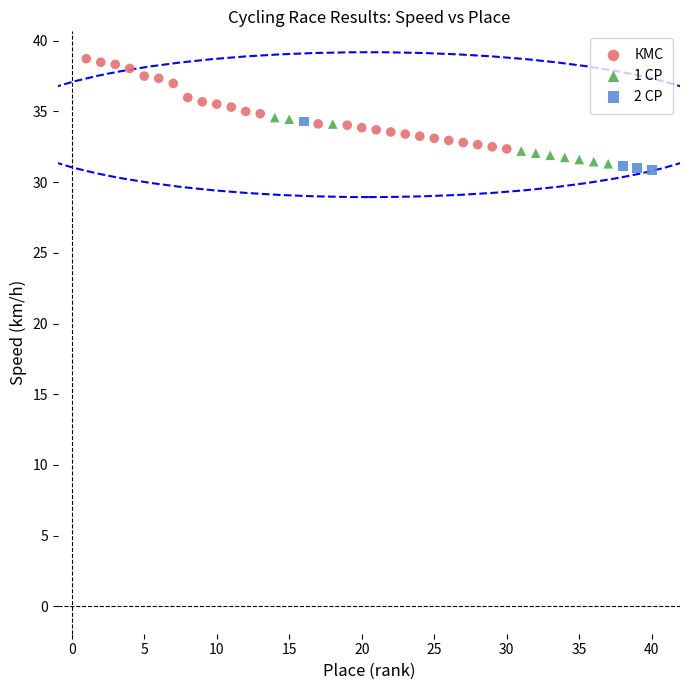

Which series has the widest spread of Y values?

КМС